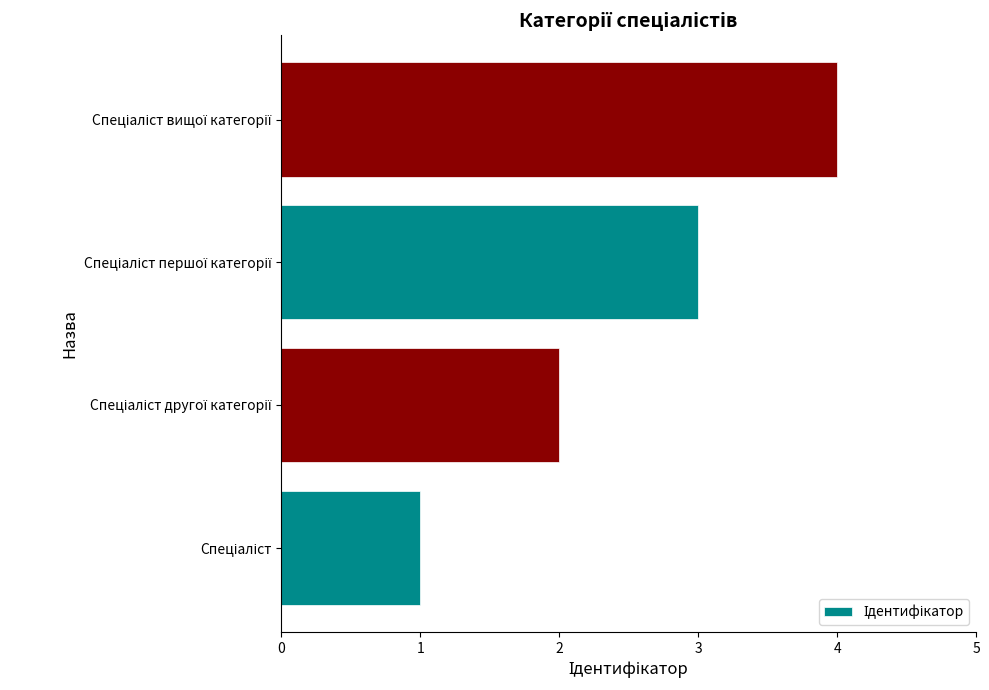

Are the bars grouped side by side (vs. stacked)?

No